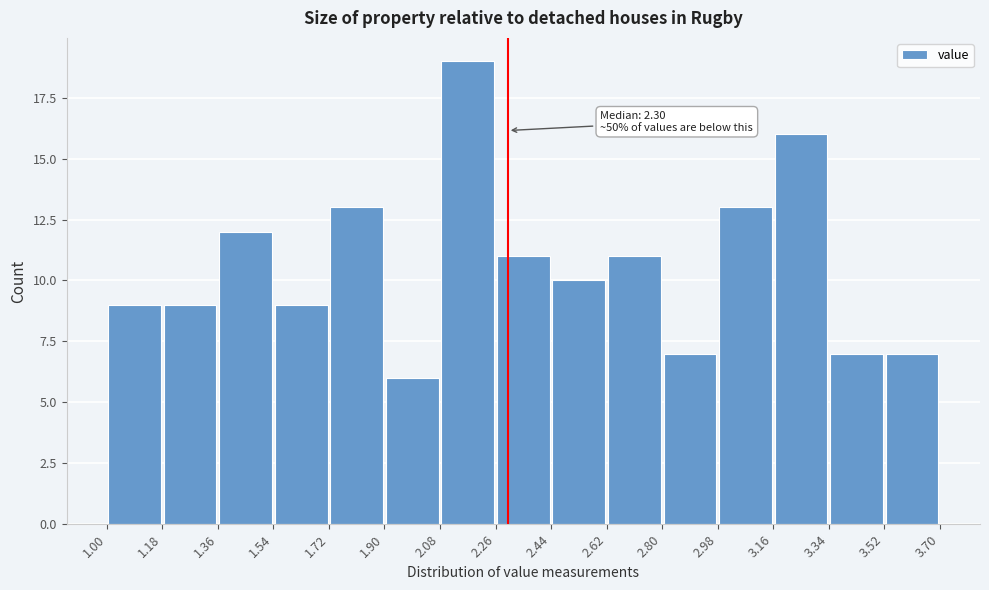

Over which range of the x-axis is the bar tallest?

2.08 to 2.26